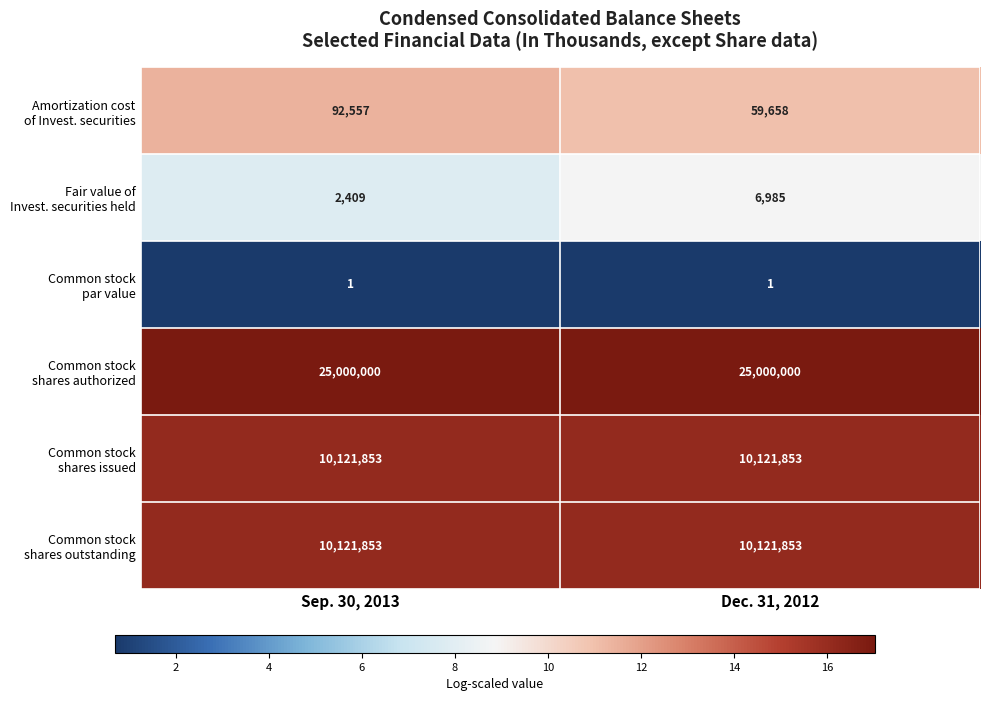

What is the greatest value displayed?

25000000